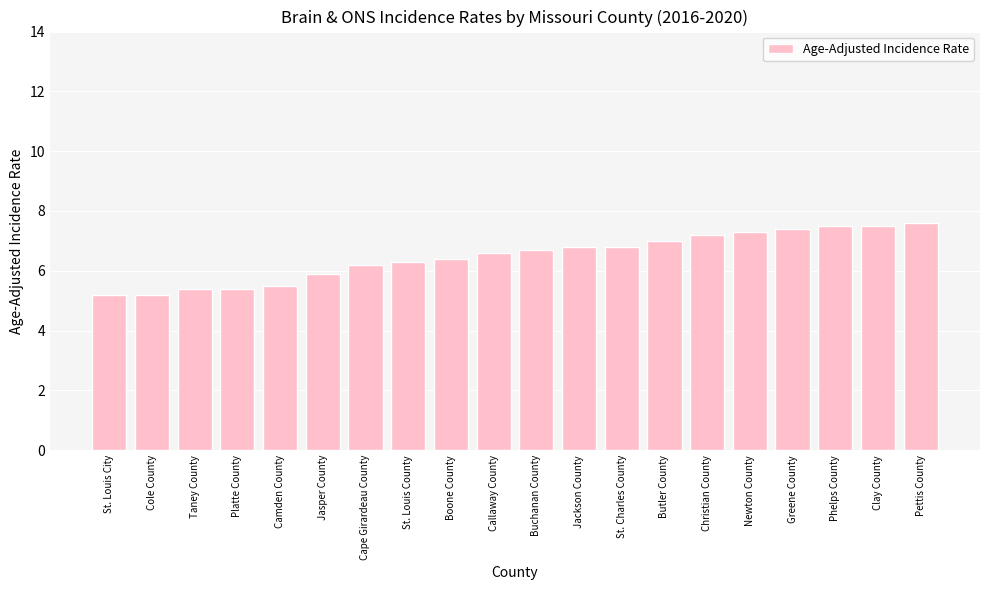

What is the change in value from Taney County to Cape Girardeau County?

+0.8